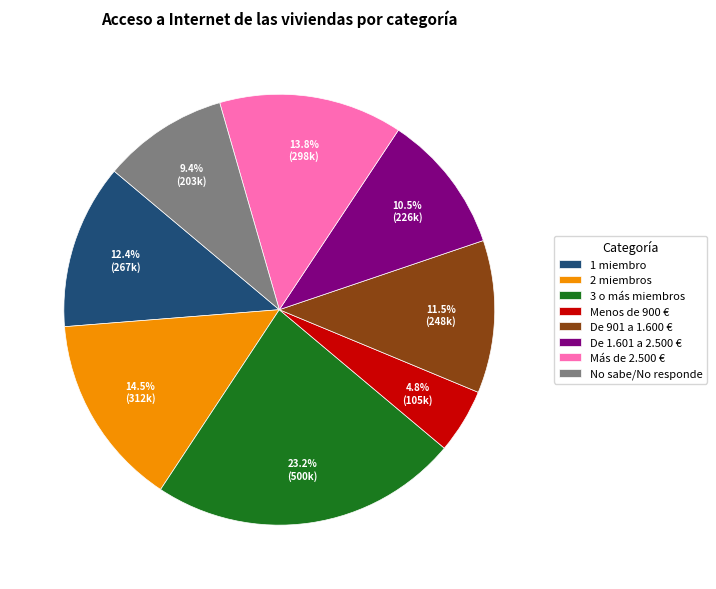

True or false: 3 o más miembros accounts for 23% of the total.

True